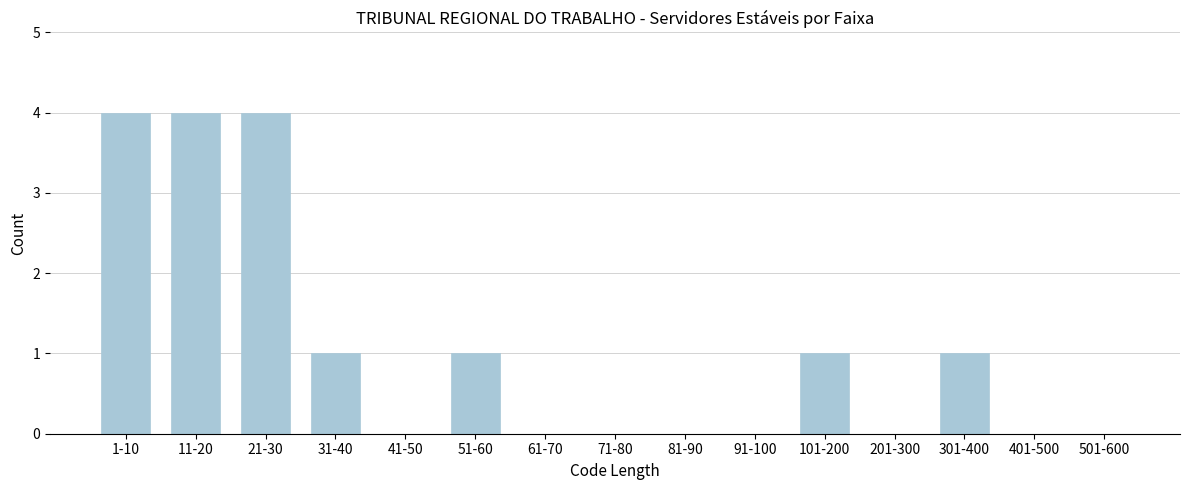

Reading left to right, what are all the values shown in this chart?

1-10=4	11-20=4	21-30=4	31-40=1	41-50=0	51-60=1	61-70=0	71-80=0	81-90=0	91-100=0	101-200=1	201-300=0	301-400=1	401-500=0	501-600=0